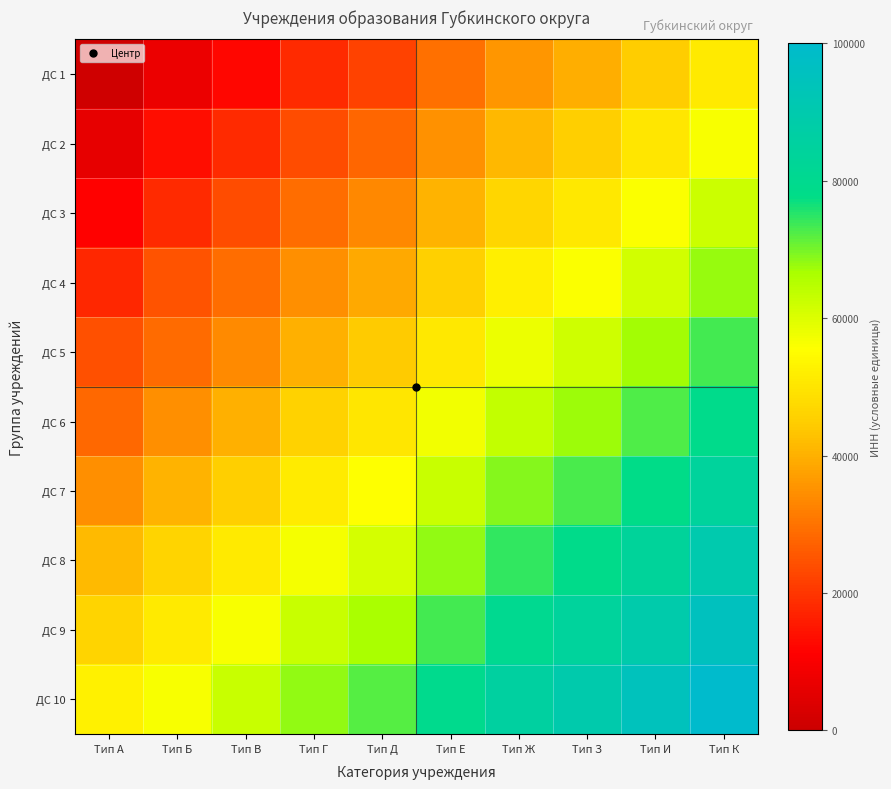

What is the spread (max minus min) of values at Тип Е?

50000.0